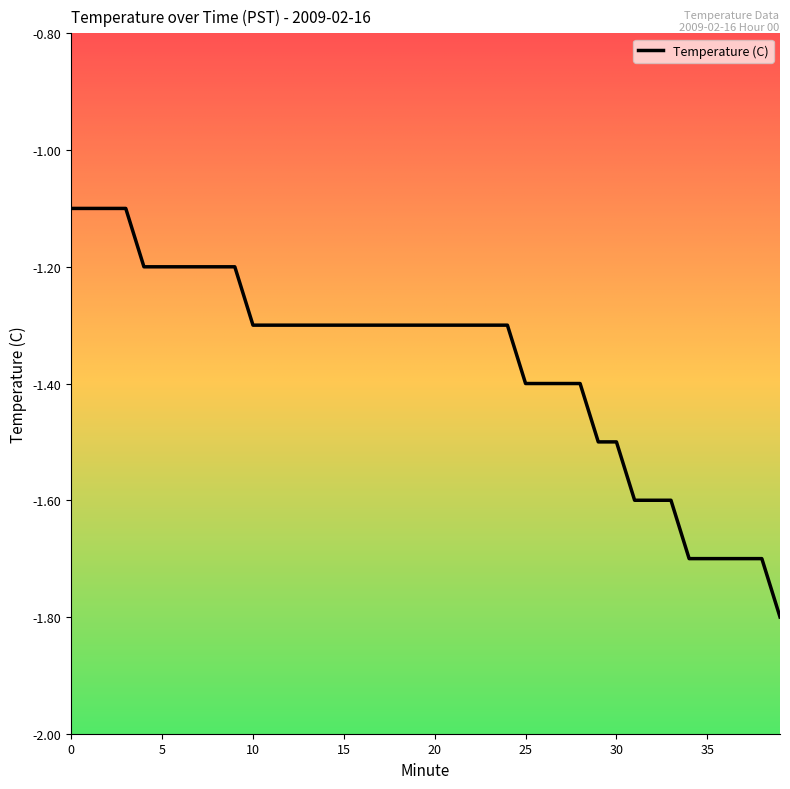

What is the difference between the maximum and minimum values?

0.7